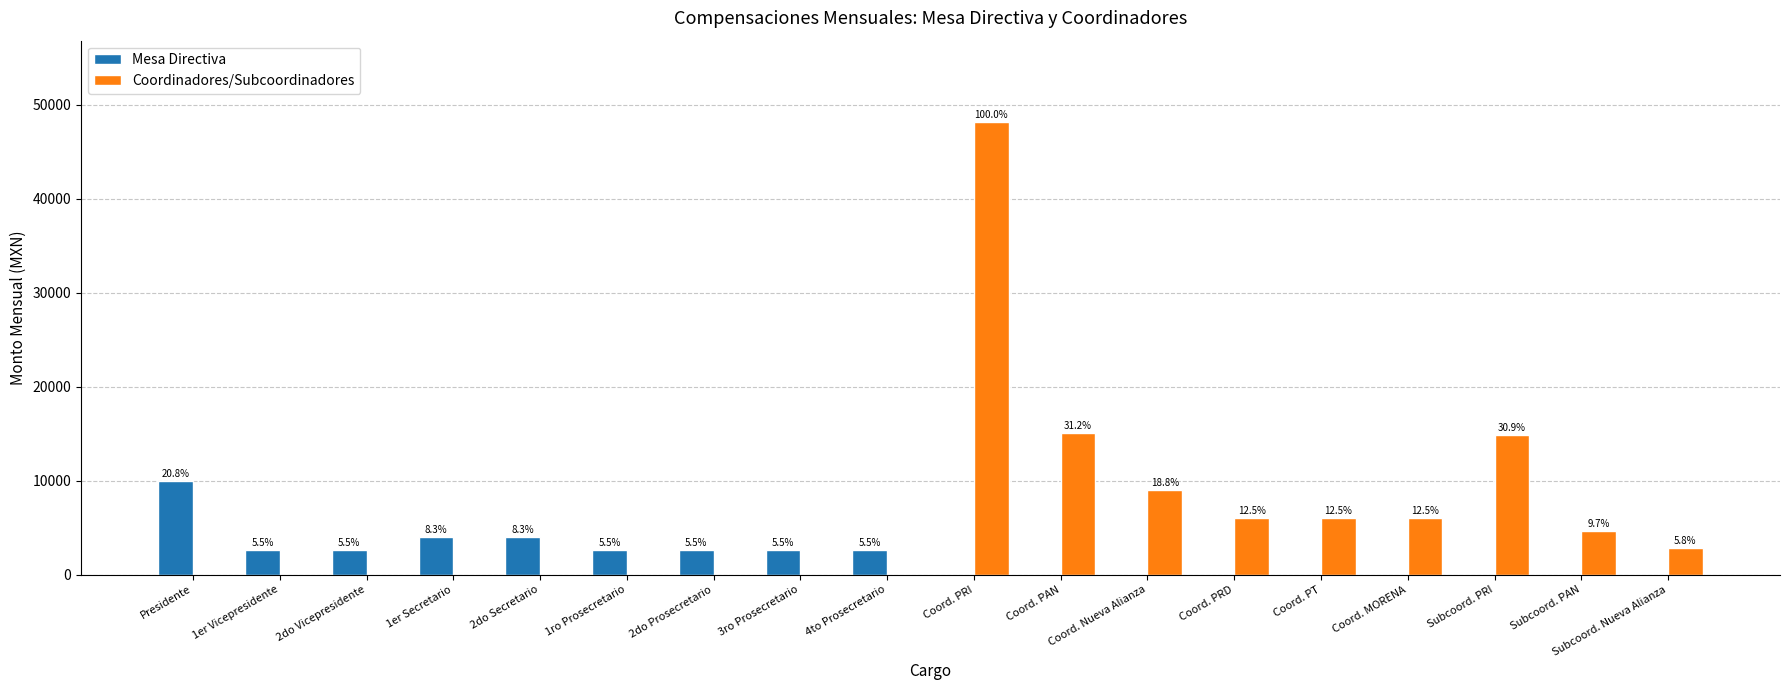

The value of Mesa Directiva at Subcoord. Nueva Alianza is 0. True or false?

True